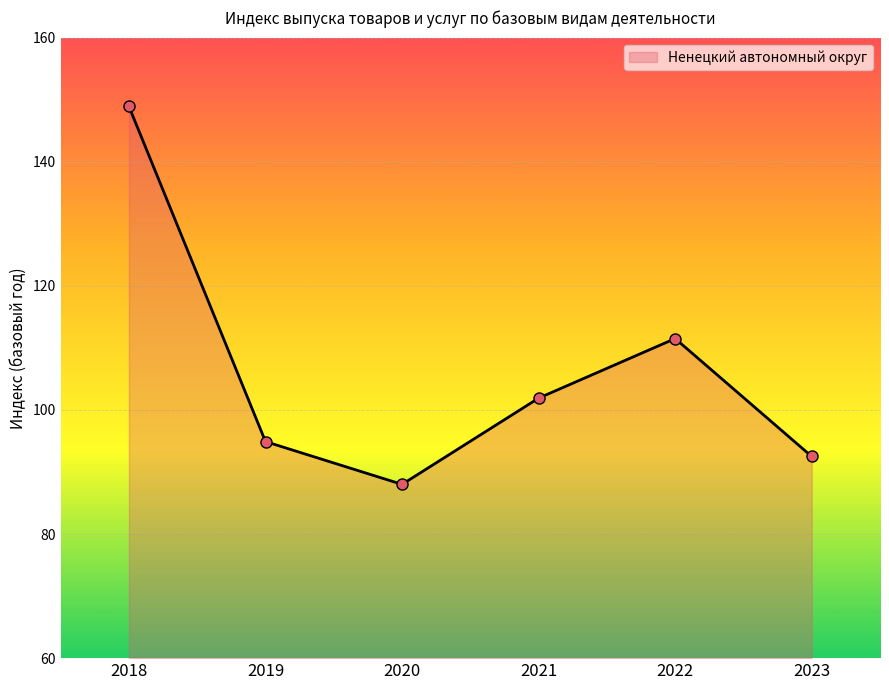

How many data points are less than 101?

3